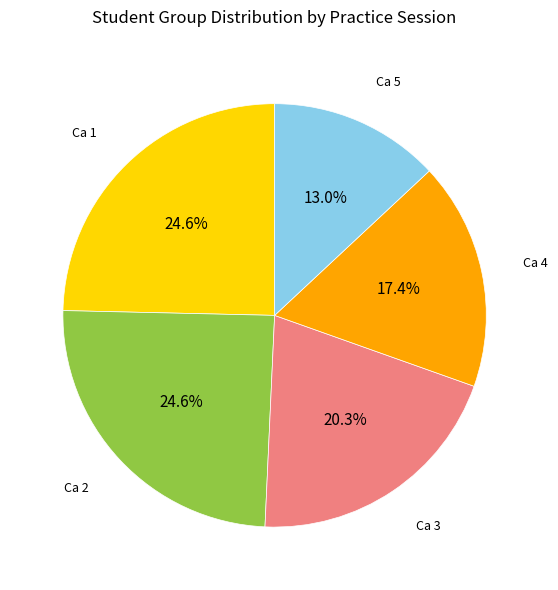

Is there a majority slice in this chart?

No